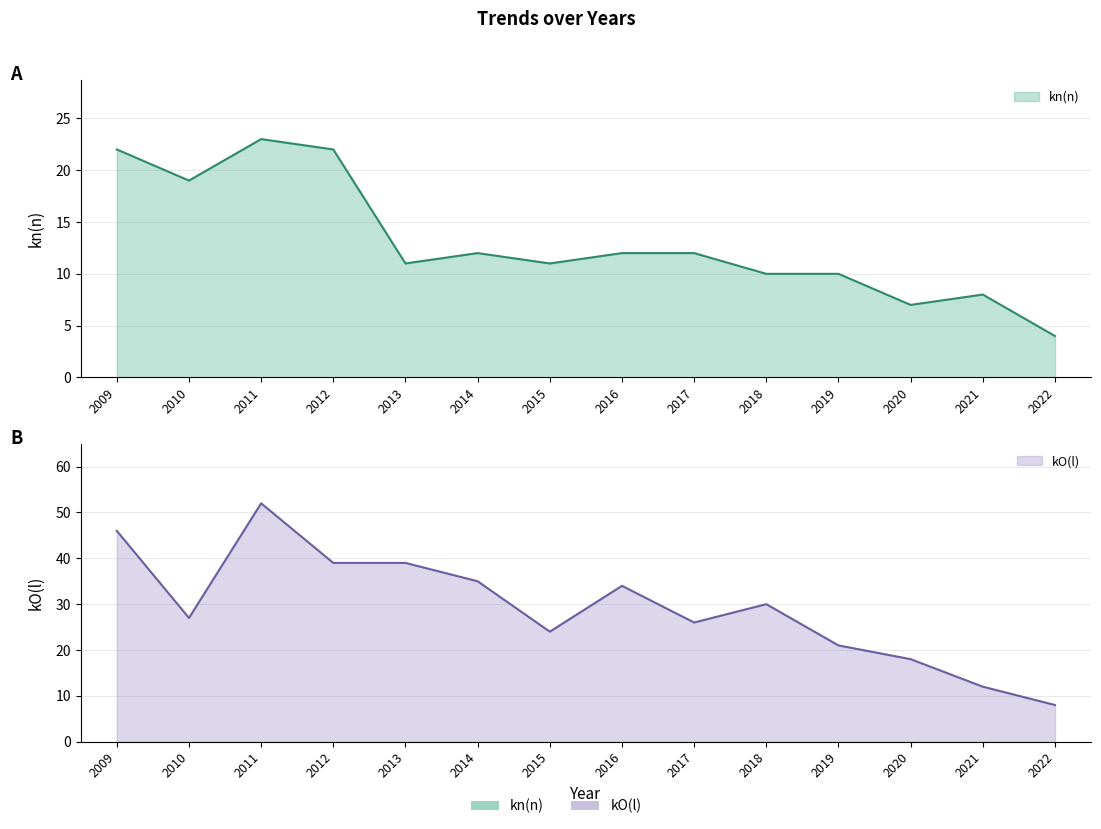

What is the value of the kO(l) point at the 12th from the left?

18